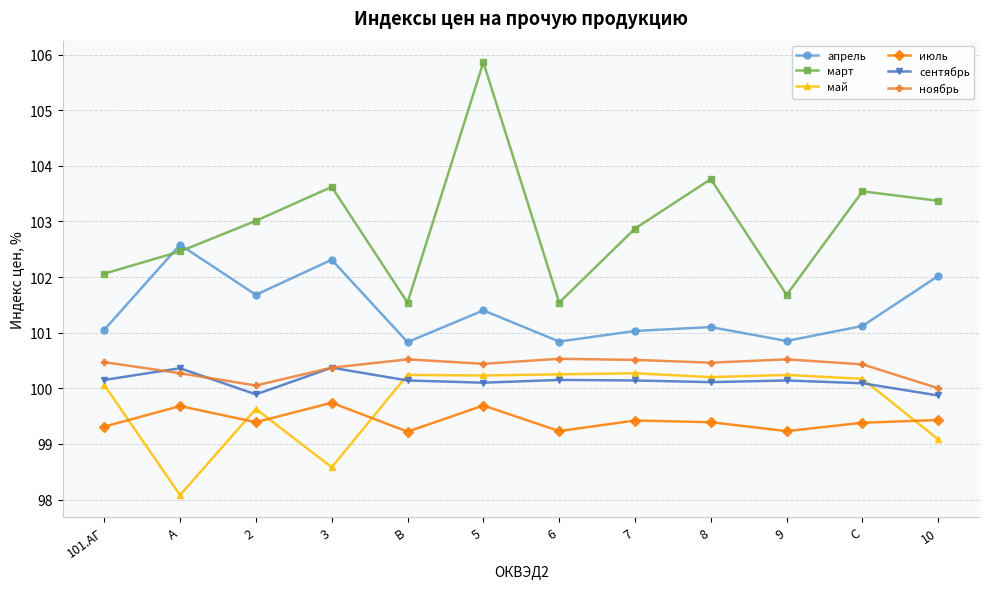

What are all the series names shown in the legend?

апрель, март, май, июль, сентябрь, ноябрь